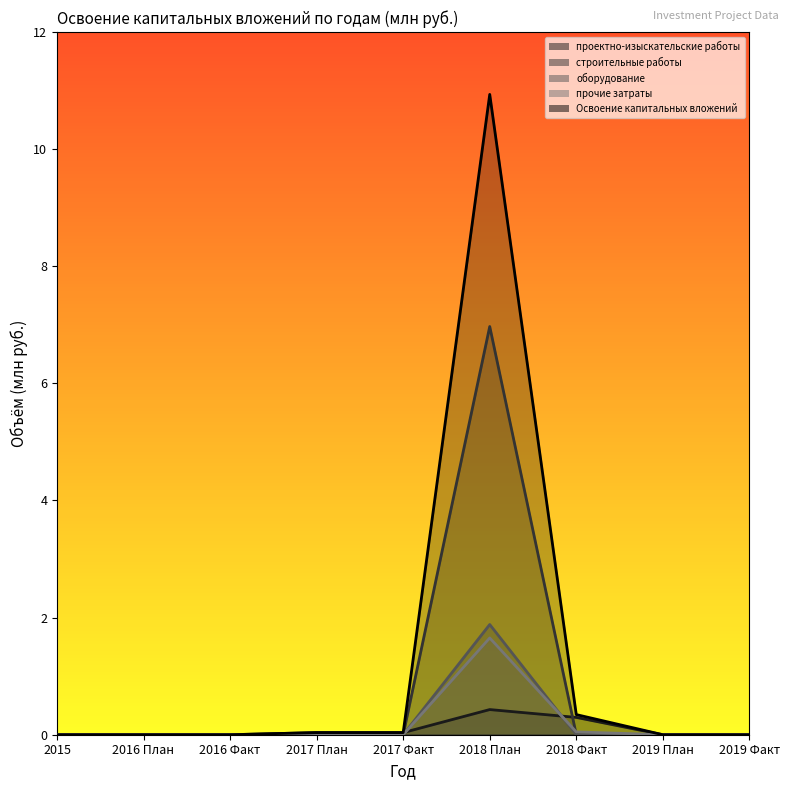

Rank the series by their maximum value, from highest to lowest.

Освоение капитальных вложений, оборудование, строительные работы, прочие затраты, проектно-изыскательские работы